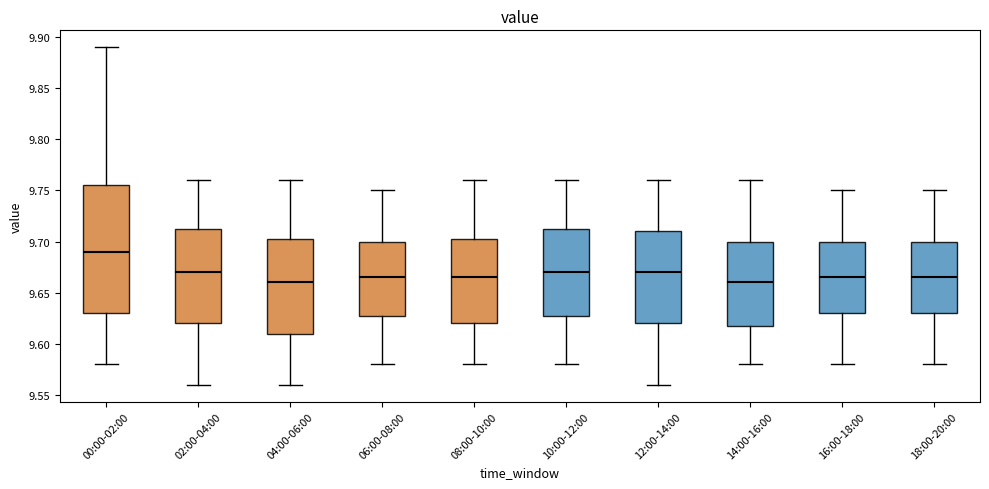

Reading left to right, transcribe this box plot: for each box, give where its median line is, the range the box spans, and where its two whiskers end, as read against the y-axis. The values are not printed on the chart, so give them approximately, as read against the axis.

00:00-02:00: median 9.690, box 9.630 to 9.755, whiskers 9.580 to 9.890
02:00-04:00: median 9.670, box 9.620 to 9.715, whiskers 9.560 to 9.760
04:00-06:00: median 9.660, box 9.610 to 9.705, whiskers 9.560 to 9.760
06:00-08:00: median 9.665, box 9.630 to 9.700, whiskers 9.580 to 9.750
08:00-10:00: median 9.665, box 9.620 to 9.705, whiskers 9.580 to 9.760
10:00-12:00: median 9.670, box 9.630 to 9.715, whiskers 9.580 to 9.760
12:00-14:00: median 9.670, box 9.620 to 9.710, whiskers 9.560 to 9.760
14:00-16:00: median 9.660, box 9.620 to 9.700, whiskers 9.580 to 9.760
16:00-18:00: median 9.665, box 9.630 to 9.700, whiskers 9.580 to 9.750
18:00-20:00: median 9.665, box 9.630 to 9.700, whiskers 9.580 to 9.750